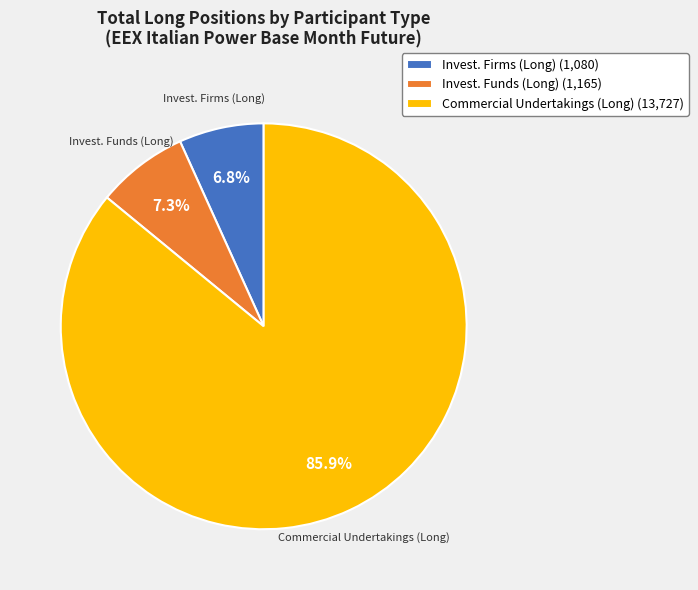

Which category accounts for the majority?

Commercial Undertakings (Long)